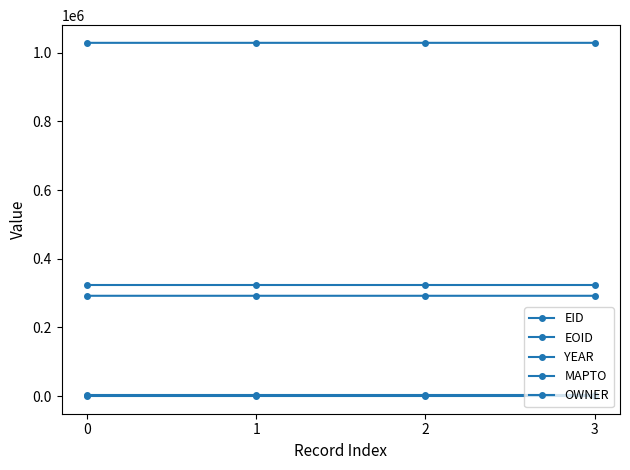

Which series changed the most between 1 and 2?

EID